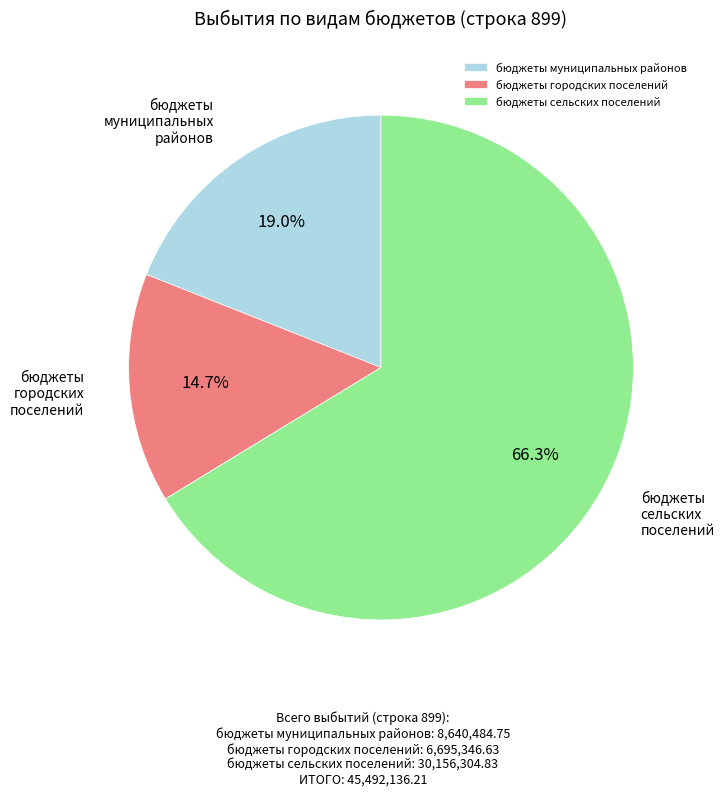

True or false: бюджеты муниципальных районов accounts for 19% of the total.

True